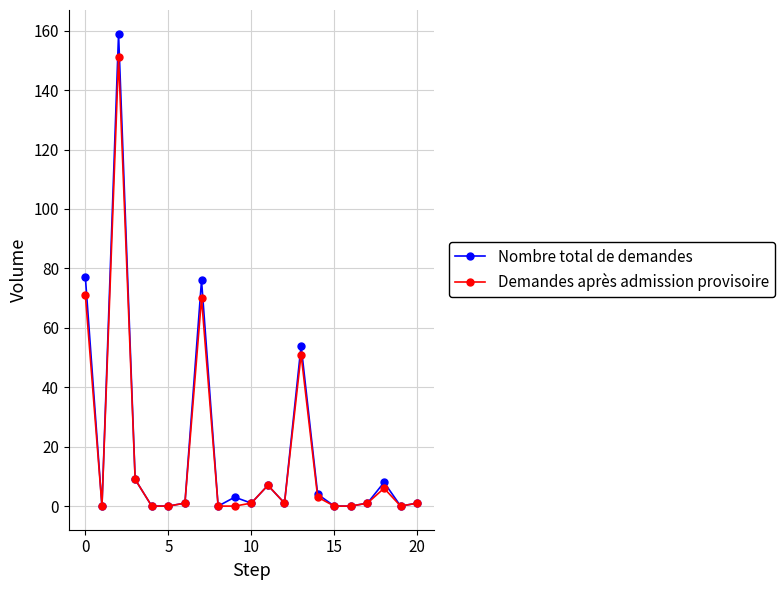

True or false: Nombre total de demandes has more than 1 interior local peaks.

True